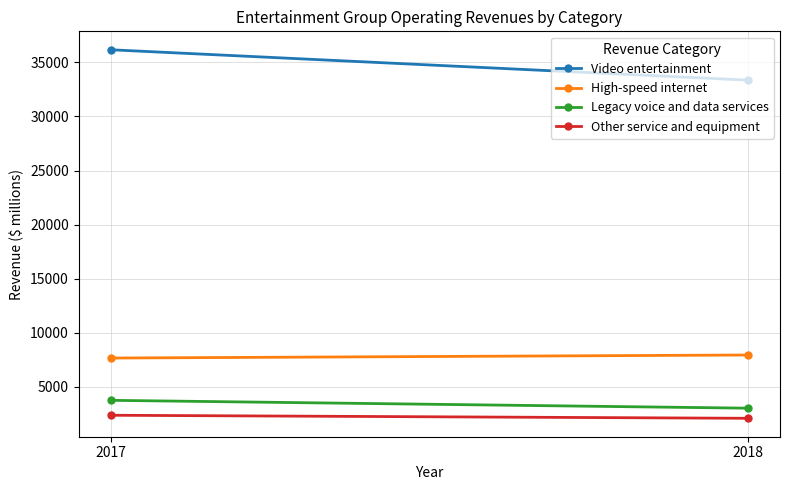

What is the lowest value of the Video entertainment series?

33357